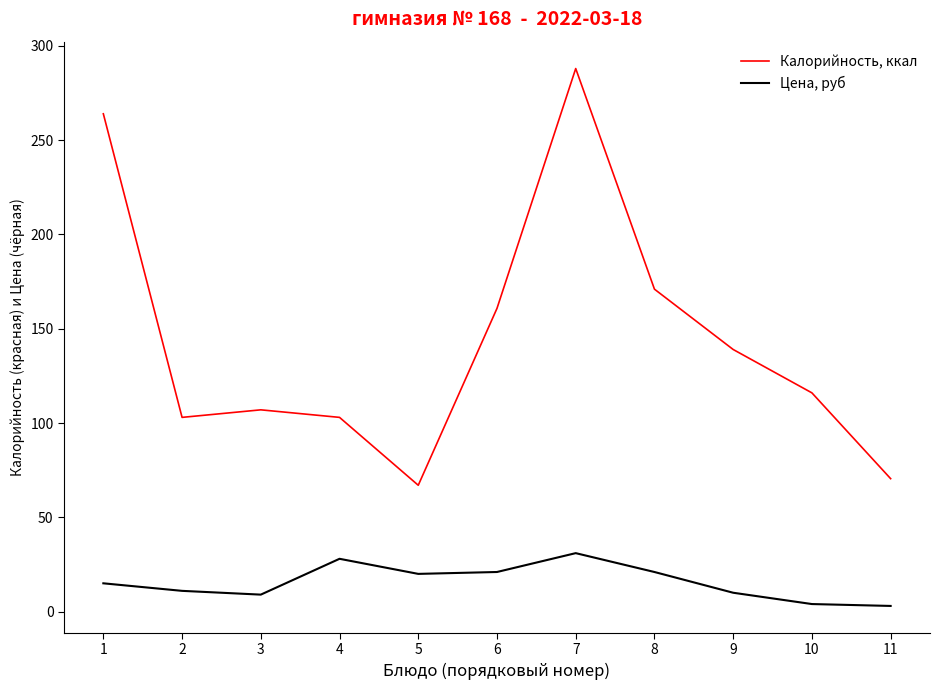

What is the minimum value for Калорийность, ккал?

67.0